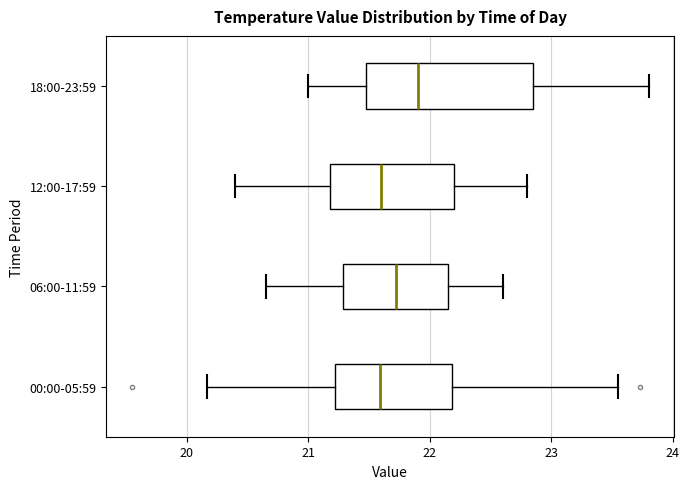

Which box is the widest, from its left edge to its right edge?

18:00-23:59